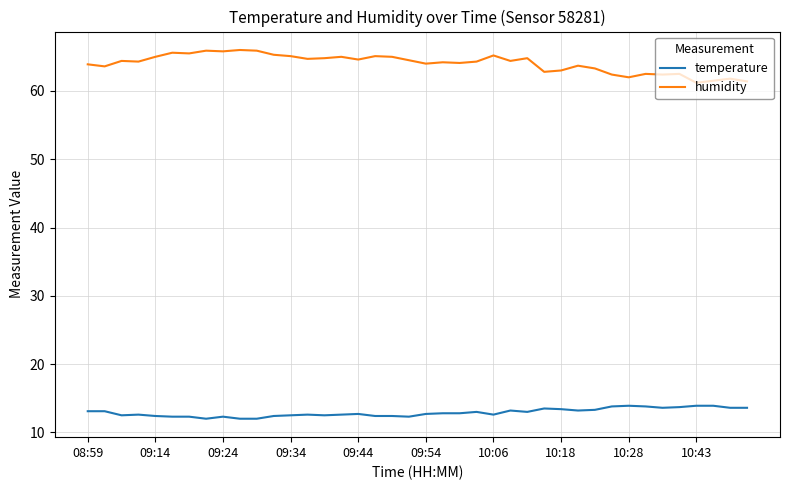

Which series has the largest total across all categories?

humidity